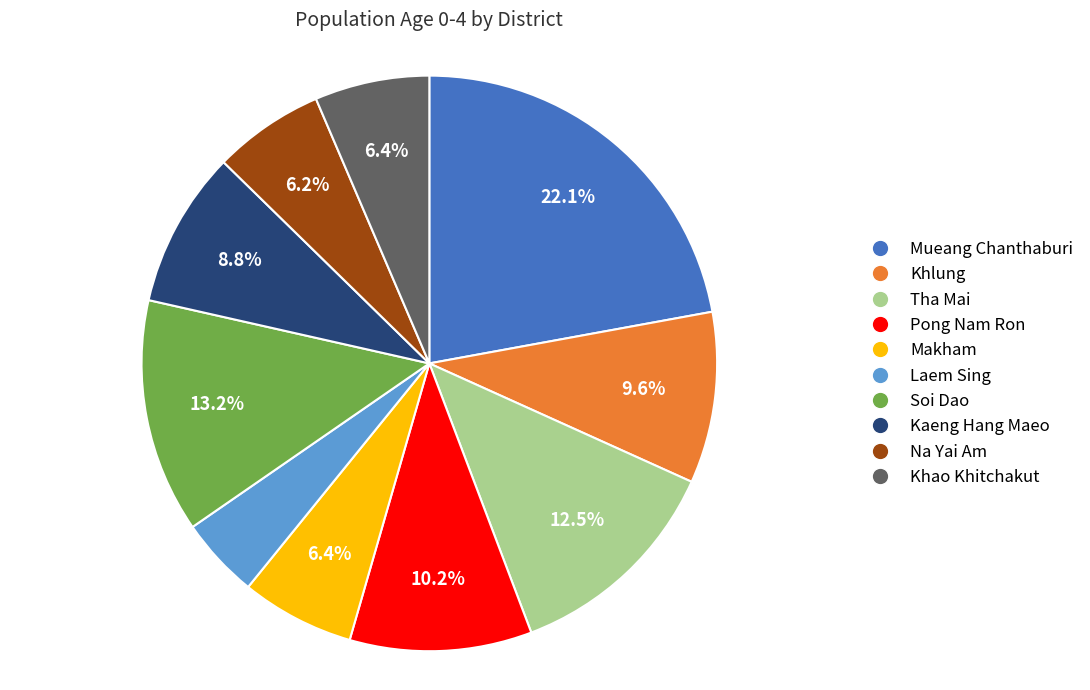

To the nearest percent, what percentage of the pie is Kaeng Hang Maeo?

9%